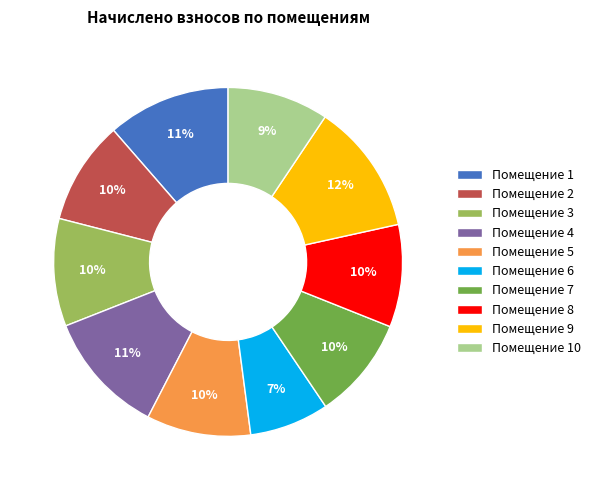

Is the sum of Помещение 6 and Помещение 10 greater than half?

No